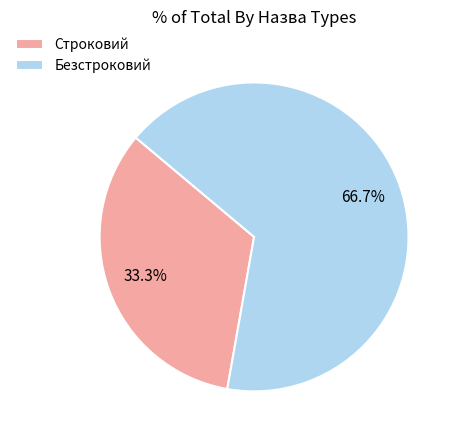

Rank the categories by value from lowest to highest.

Строковий, Безстроковий